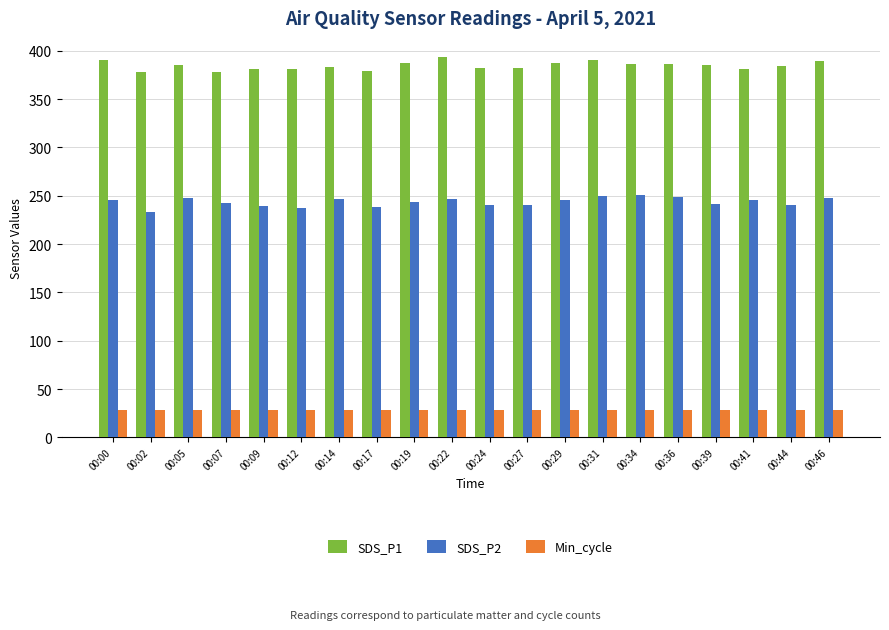

Does the chart contain any negative values?

No